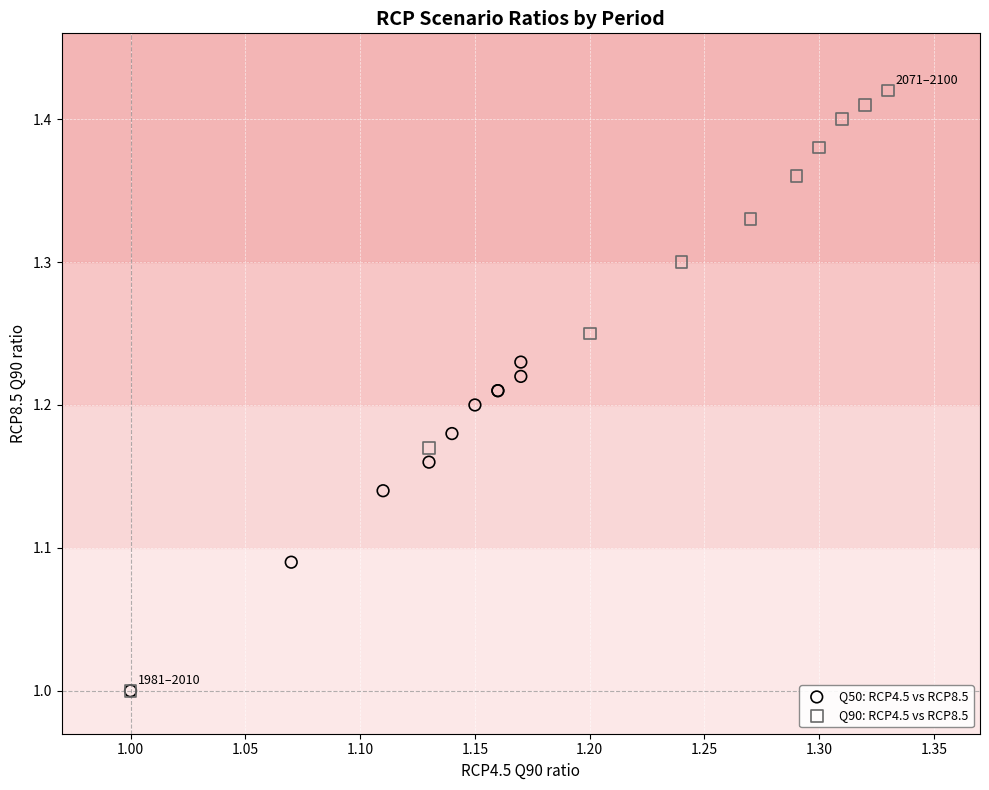

Which series contains the highest Y value?

Q90: RCP4.5 vs RCP8.5